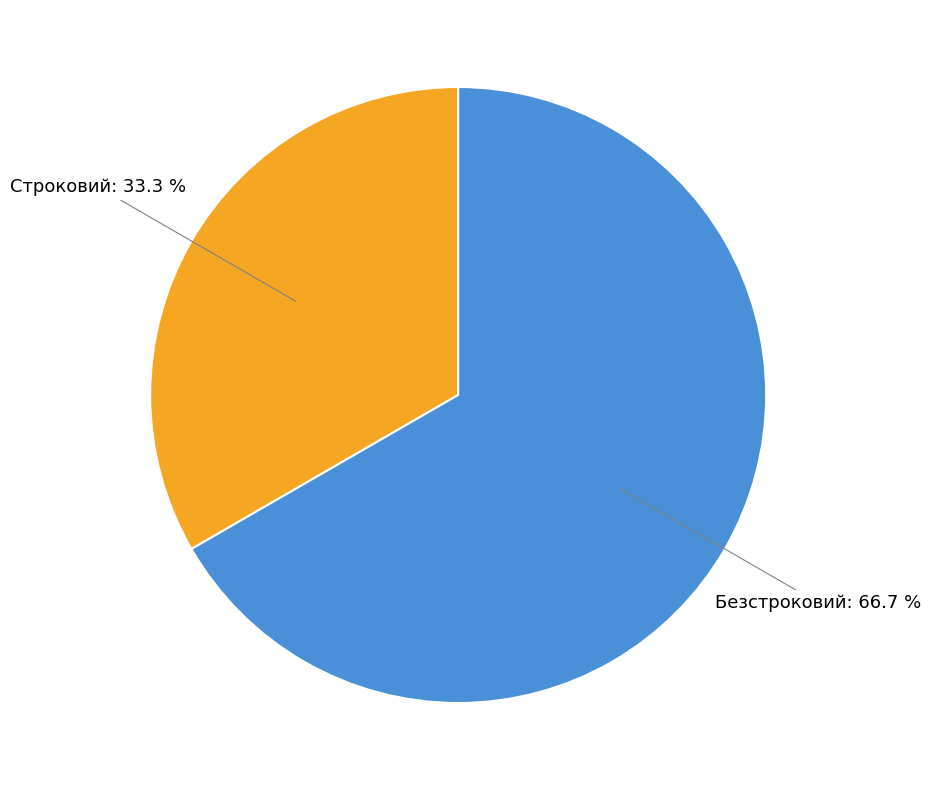

Rank the categories by value from highest to lowest.

Безстроковий, Строковий